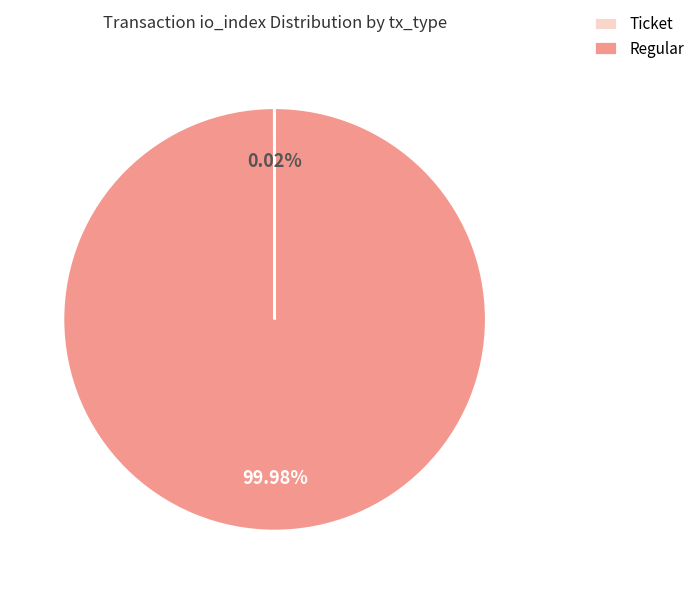

Which slice is the largest?

Regular